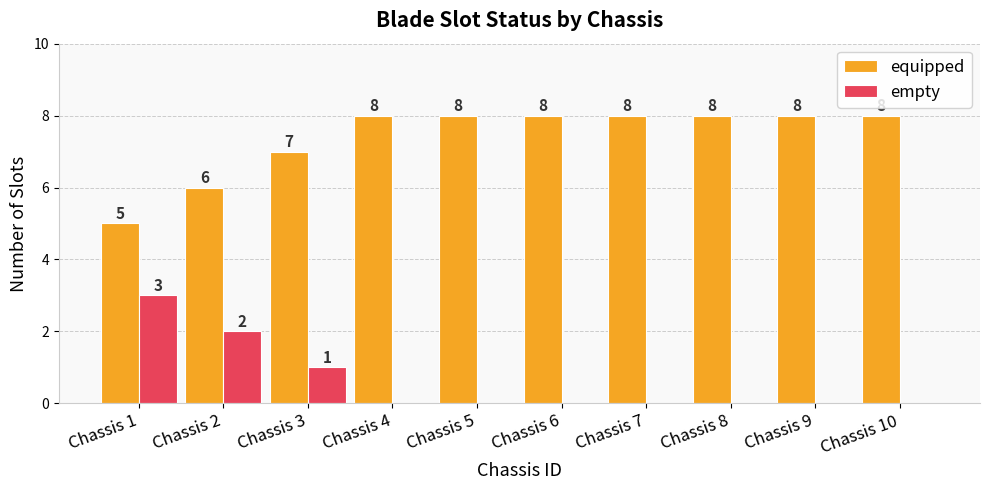

What is the sum of the equipped values at Chassis 6 and Chassis 7?

16